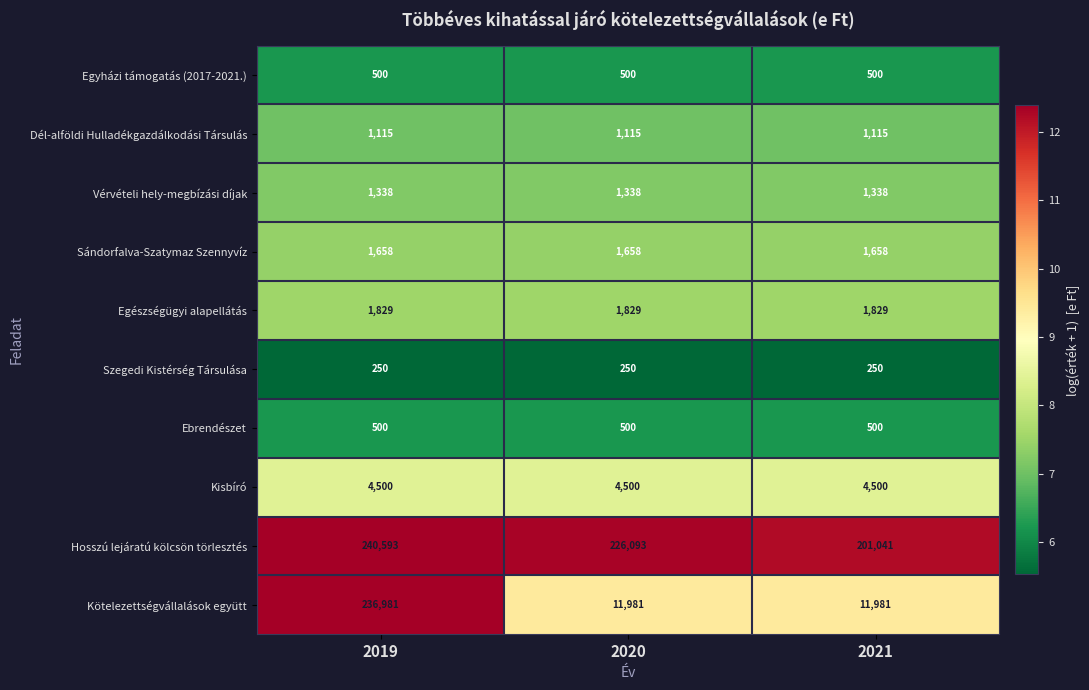

Read the Sándorfalva-Szatymaz Szennyvíz value at 2019.

1658